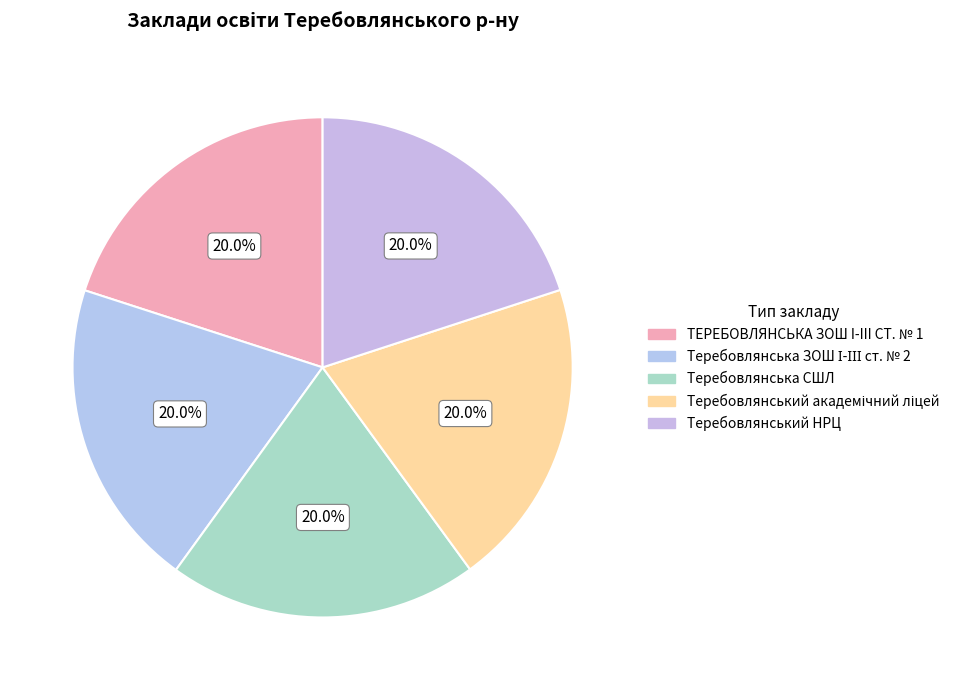

Is Теребовлянський НРЦ the majority of the pie?

No